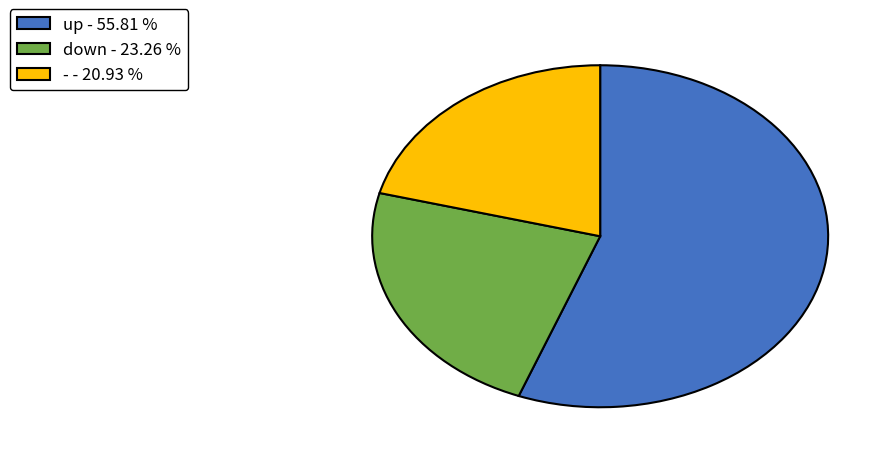

What is the largest slice in the pie chart?

up